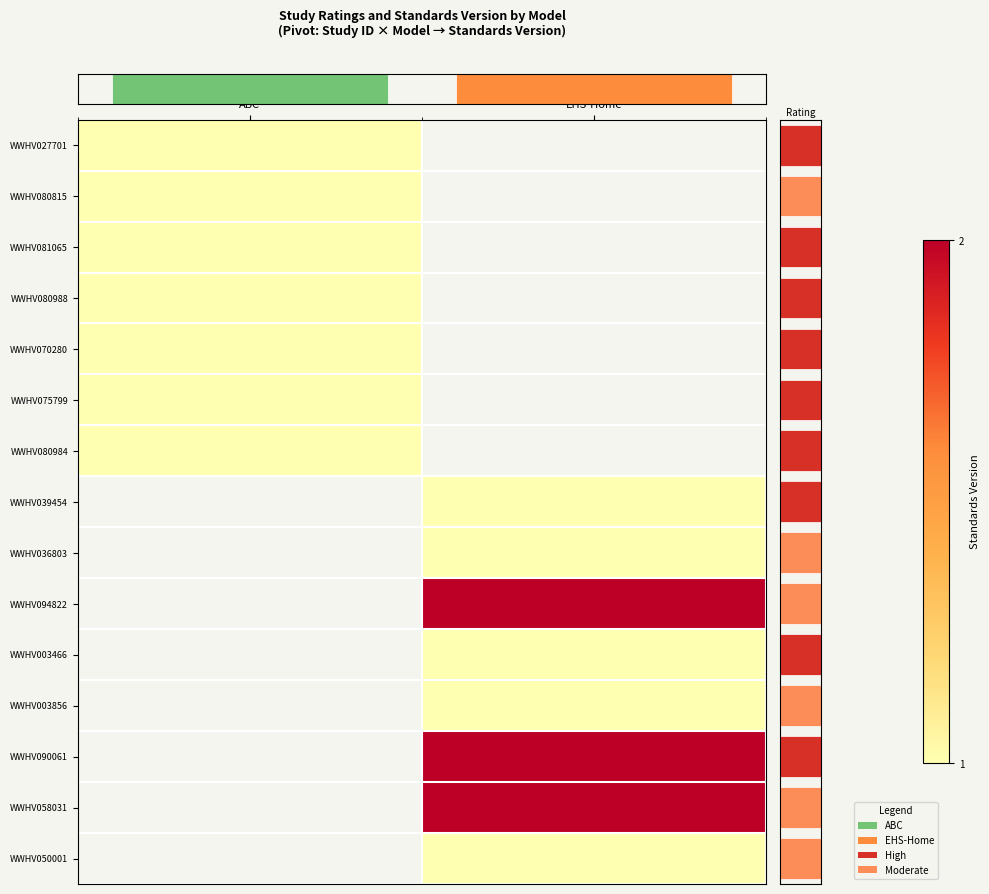

What is the minimum value shown in the chart?

1.0